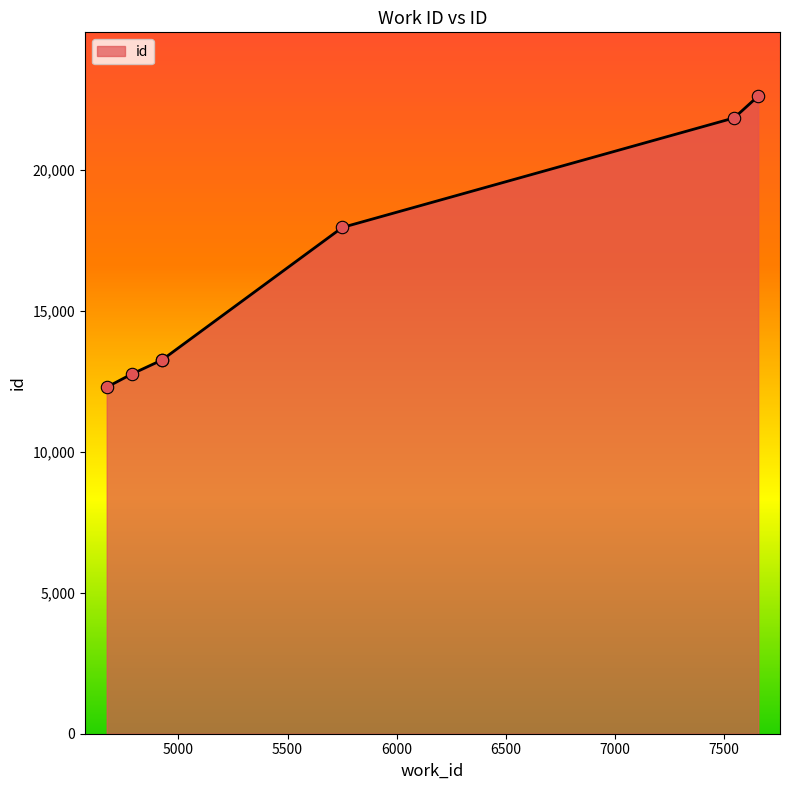

True or false: the data has more than 1 interior local peaks.

False